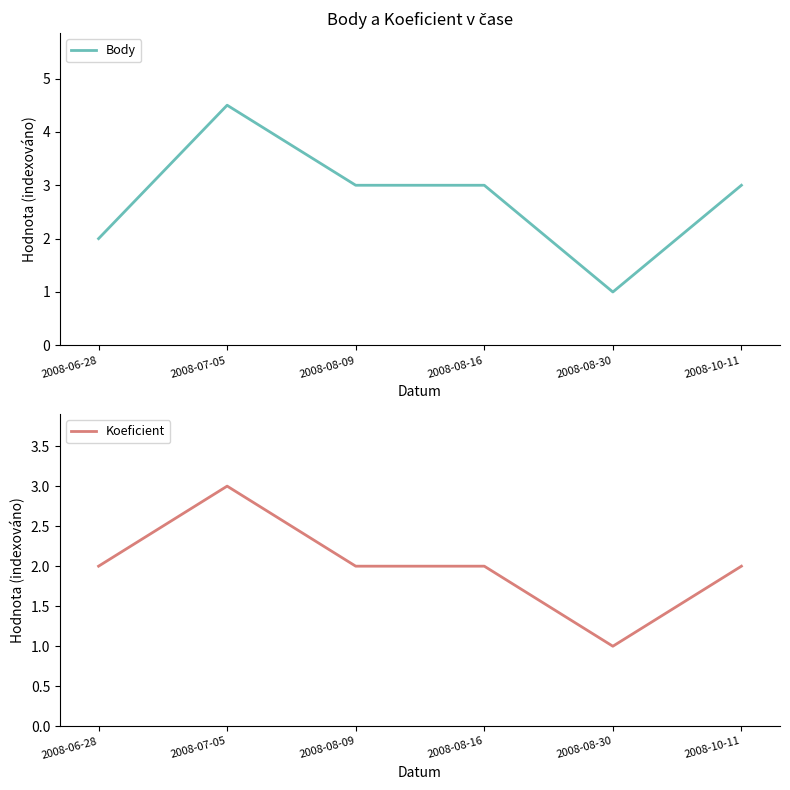

What are all the series names shown in the legend?

Body, Koeficient